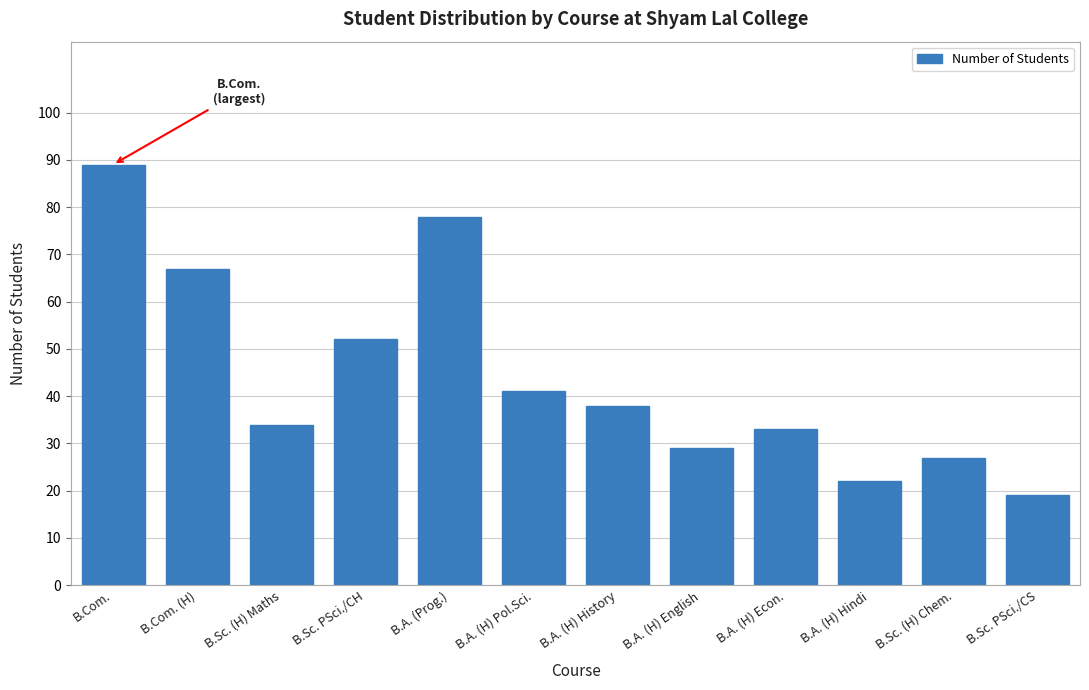

Reading left to right, what are all the values shown in this chart?

B.Com.=89	B.Com. (H)=67	B.Sc. (H) Maths=34	B.Sc. PSci./CH=52	B.A. (Prog.)=78	B.A. (H) Pol.Sci.=41	B.A. (H) History=38	B.A. (H) English=29	B.A. (H) Econ.=33	B.A. (H) Hindi=22	B.Sc. (H) Chem.=27	B.Sc. PSci./CS=19